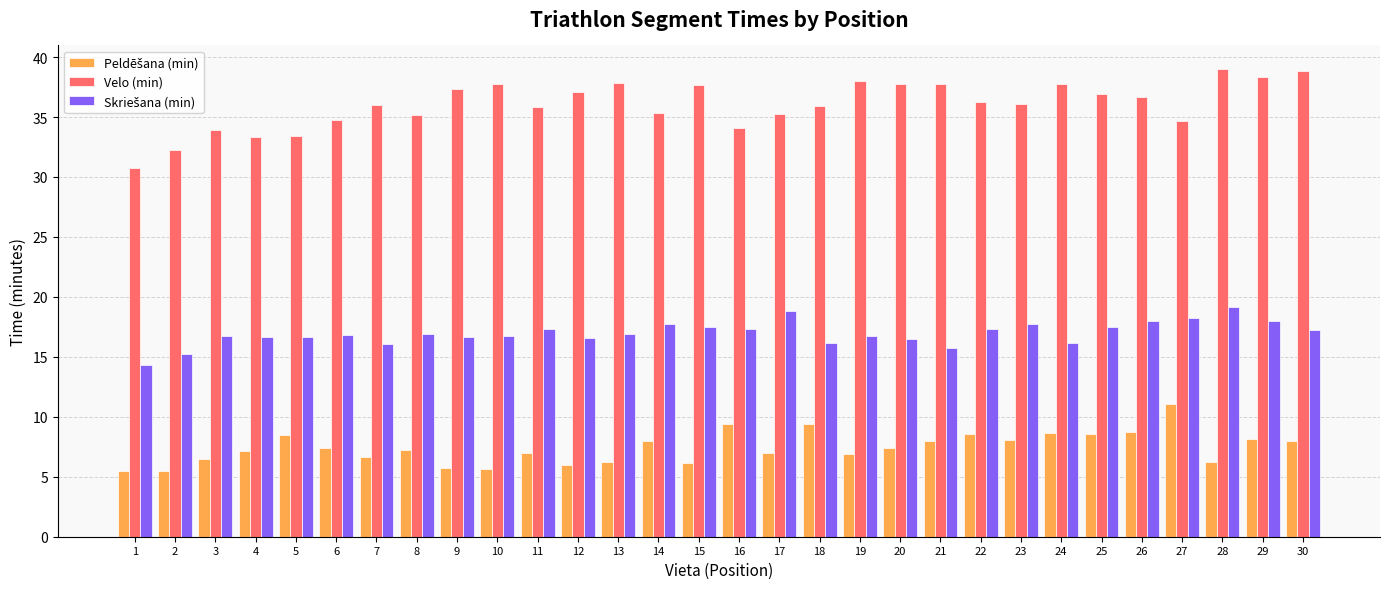

What is the total value across all series at 28?

64.4